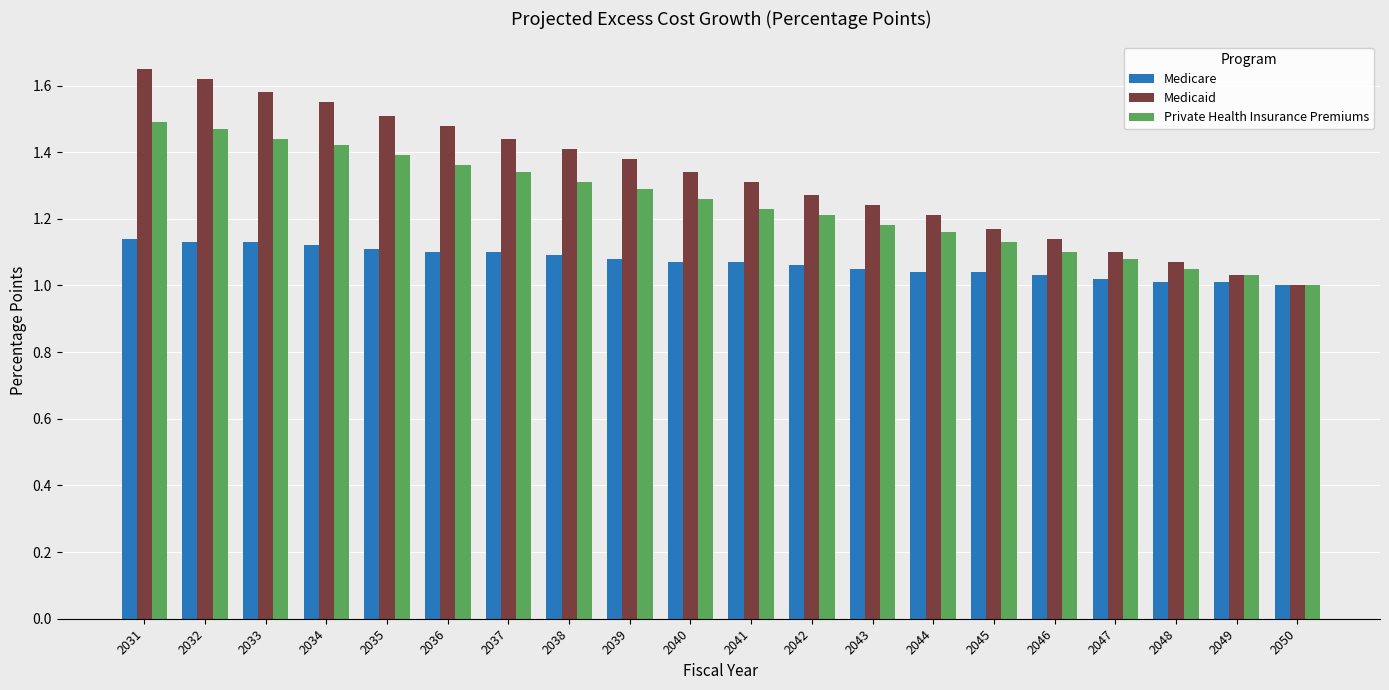

Is it true that Medicaid equals 1.2 at 2044?

True